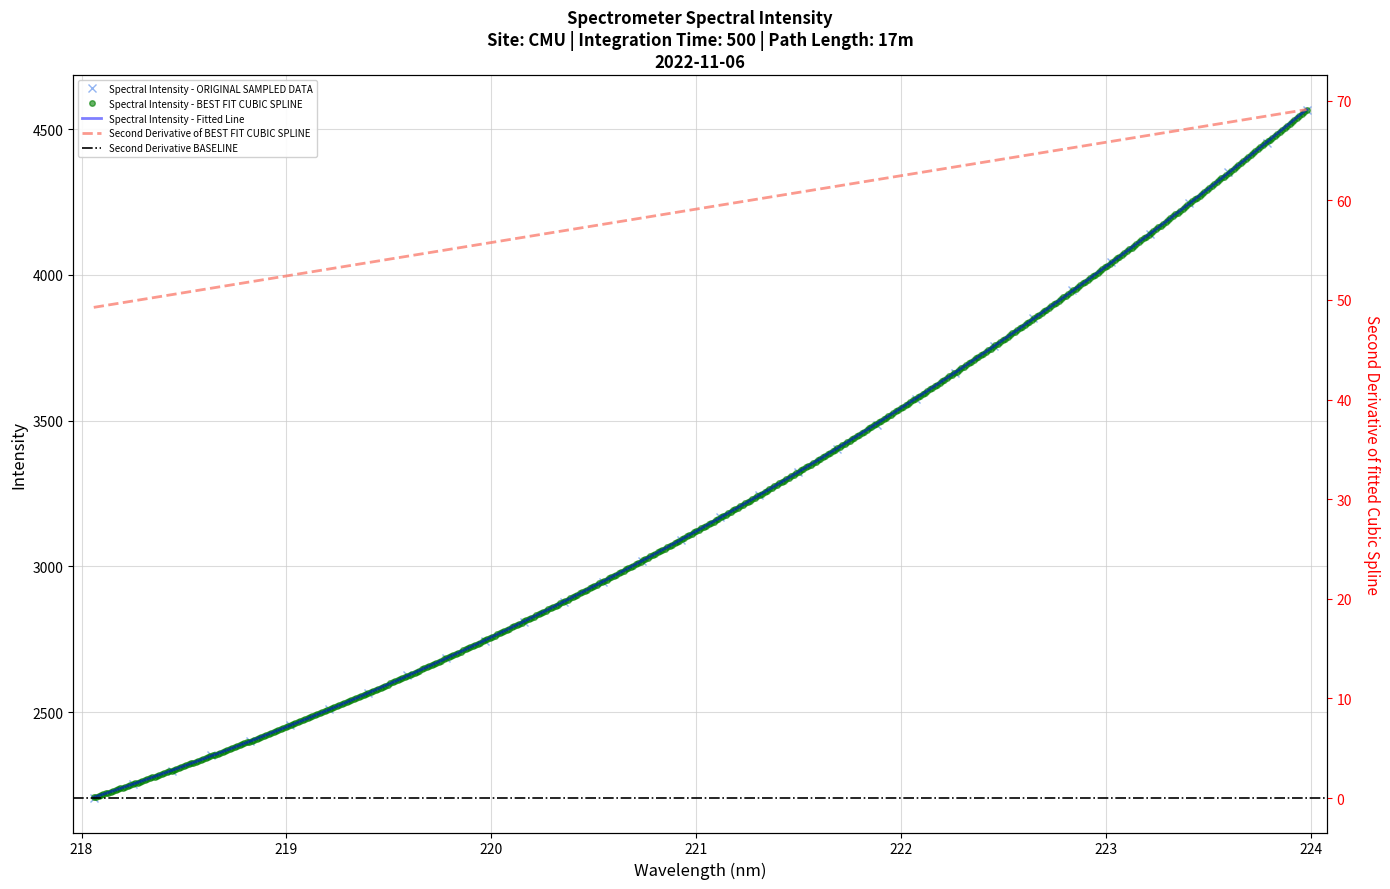

True or false: Spectral Intensity - ORIGINAL SAMPLED DATA has more than 2 interior local peaks.

False